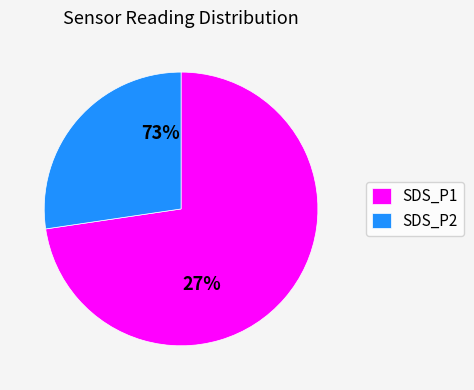

Rank the categories by value from lowest to highest.

SDS_P2, SDS_P1